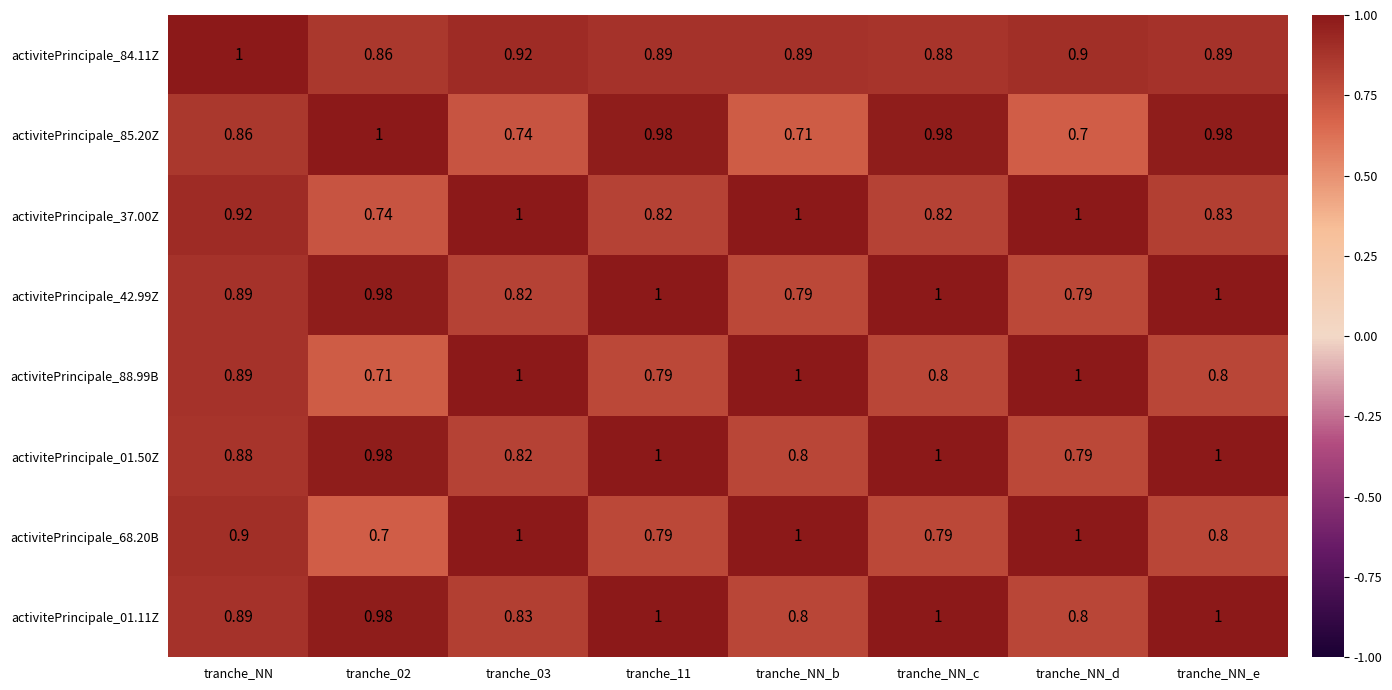

Is the value of activitePrincipale_68.20B at tranche_NN_b greater than the value of activitePrincipale_85.20Z at tranche_NN?

Yes